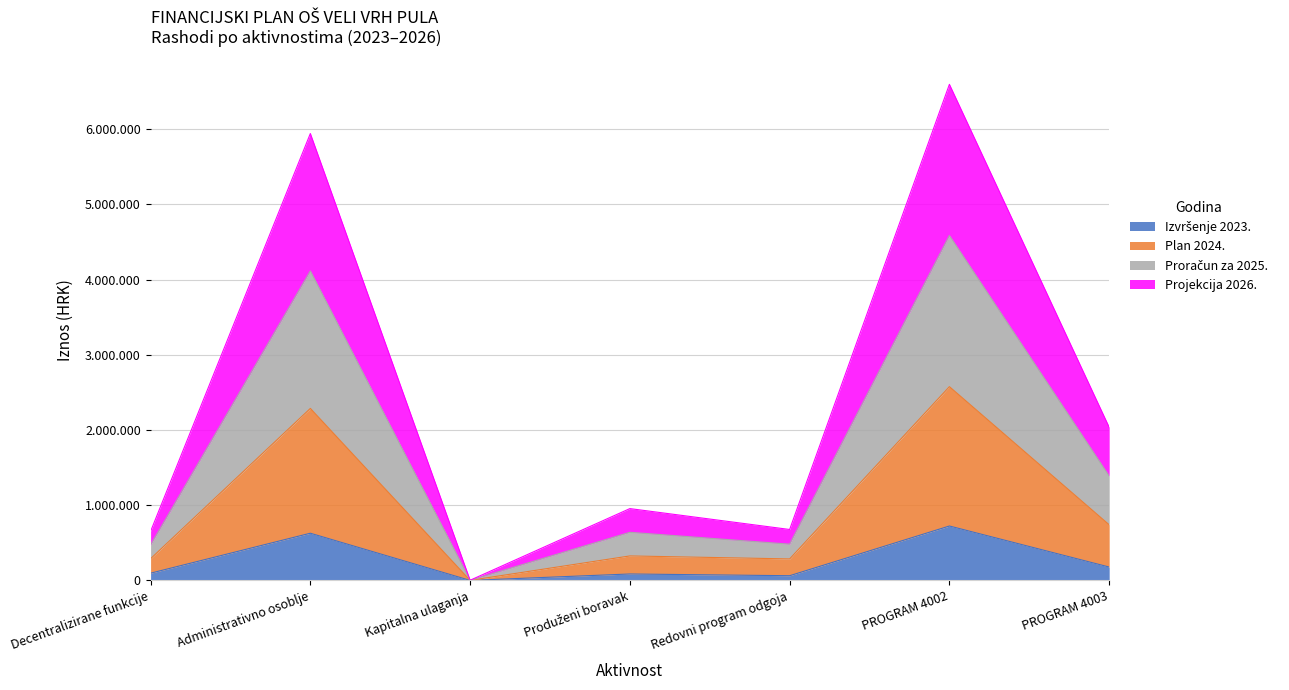

Which series has the largest range (max minus min)?

Proračun za 2025.